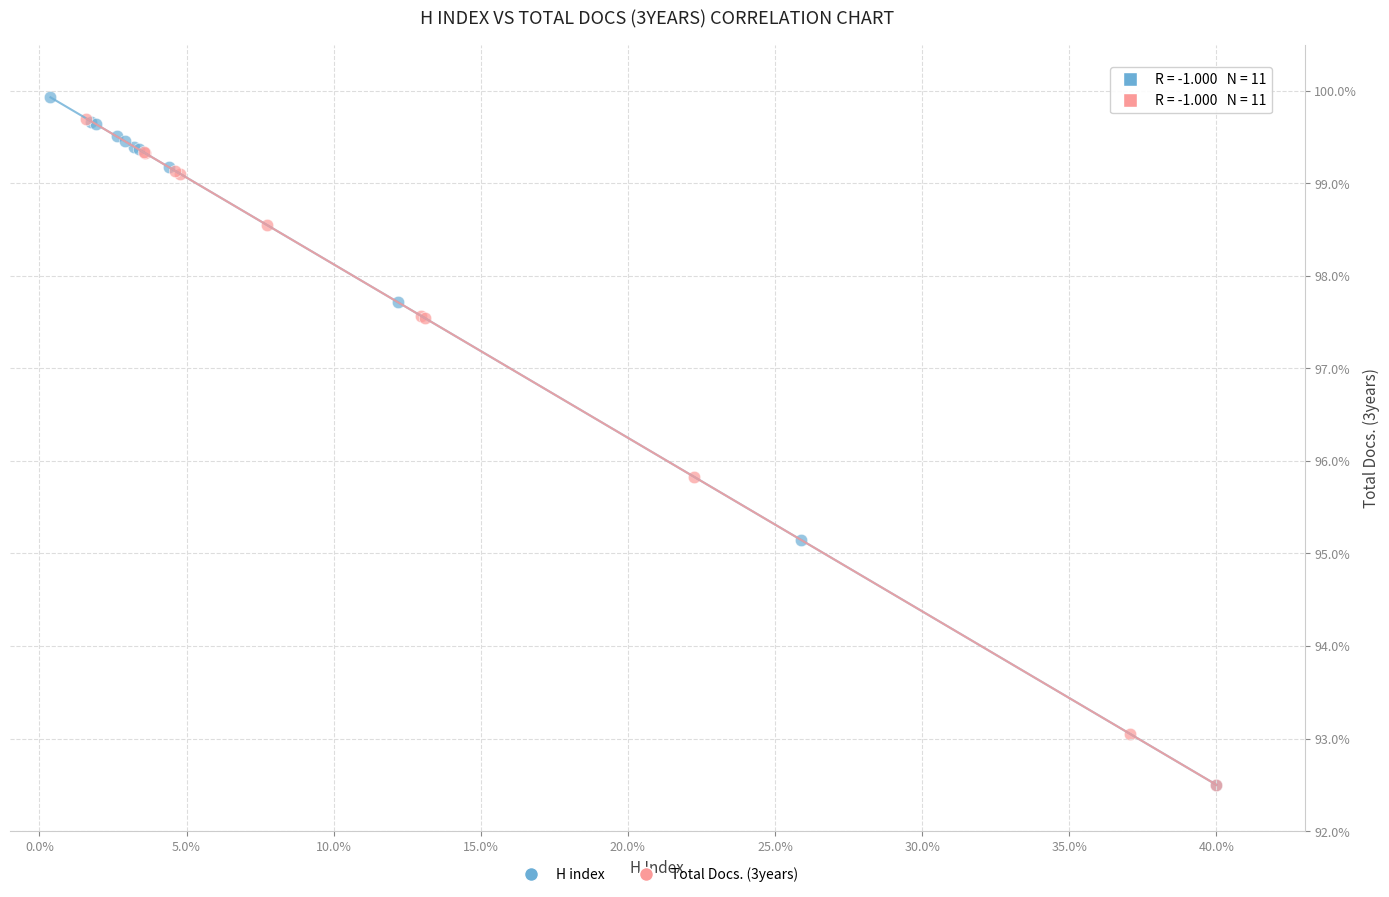

What are all the series names shown in the legend?

H index, Total Docs. (3years)